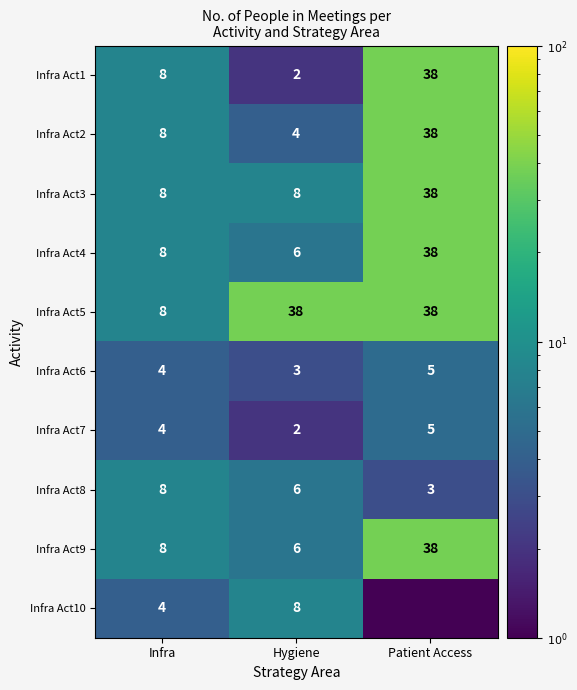

True or false: Infra Act5 has a value of 10.4 at Infra.

False